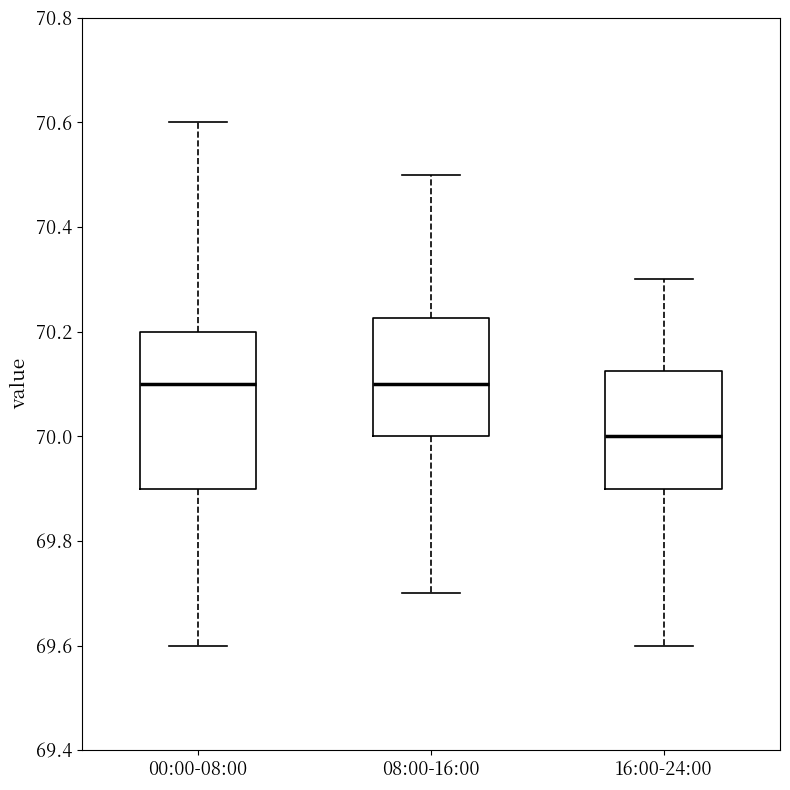

Where does the upper whisker of the box for 08:00-16:00 end on the y-axis? The values are not printed on the chart, so give them approximately, as read against the axis.

70.50